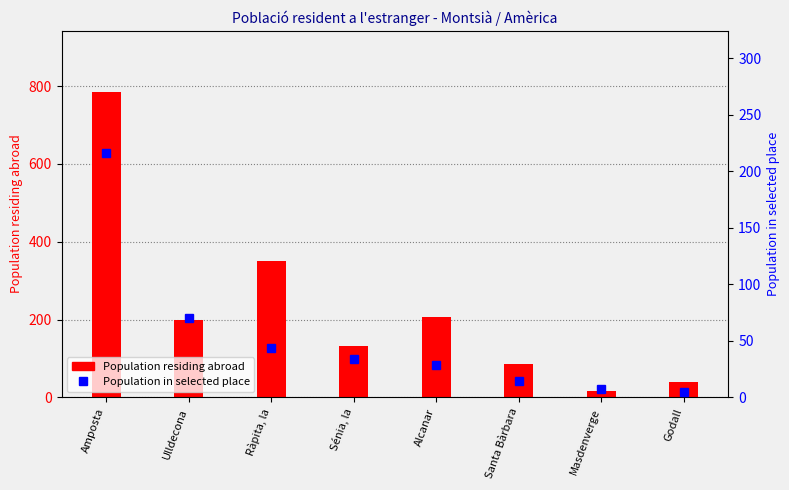

At which label is Population residing abroad closest to 400?

Ràpita, la